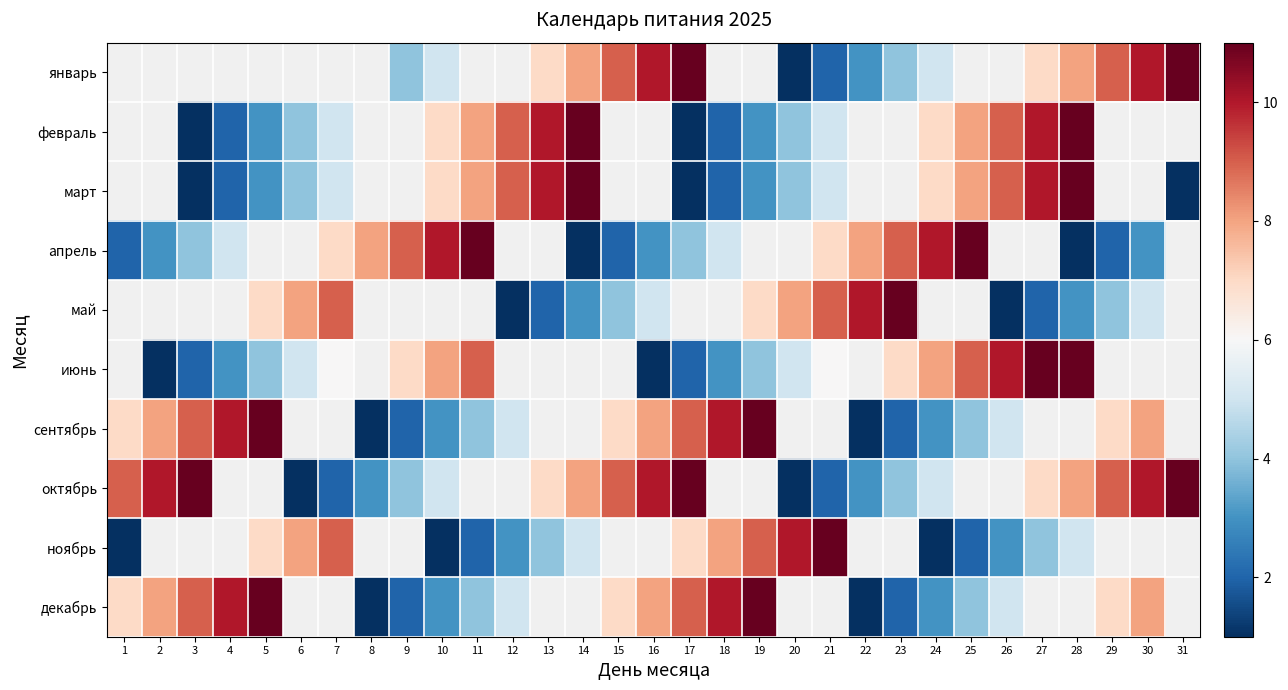

List the series in order of their peak value, highest first.

январь, февраль, март, апрель, май, июнь, сентябрь, октябрь, ноябрь, декабрь